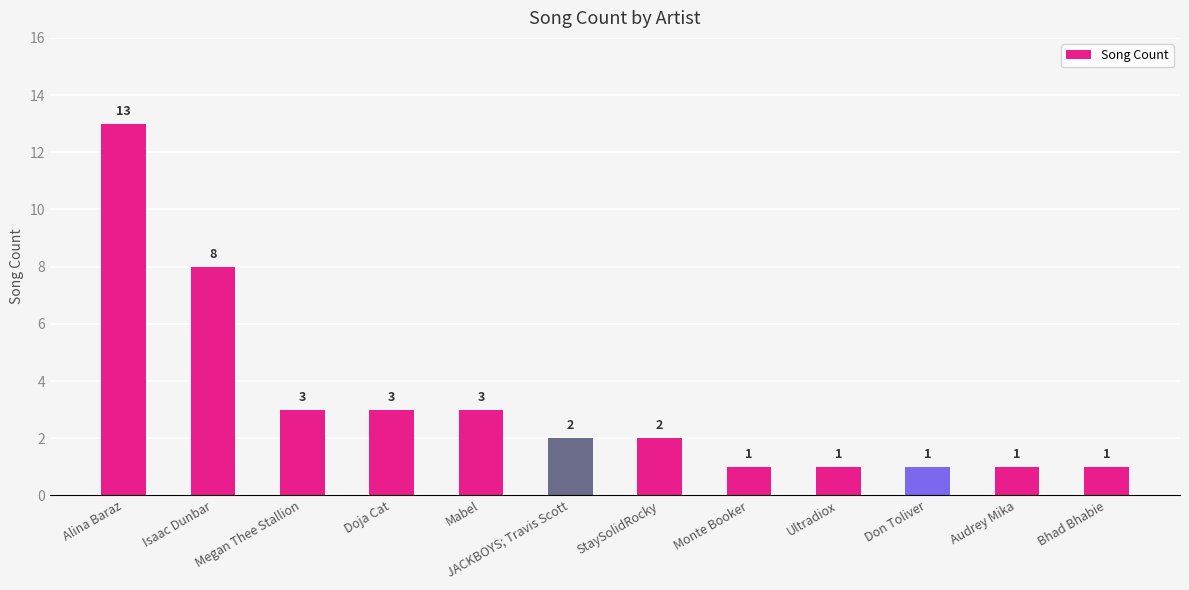

Reading left to right, transcribe all the data shown in this chart.

13	8	3	3	3	2	2	1	1	1	1	1